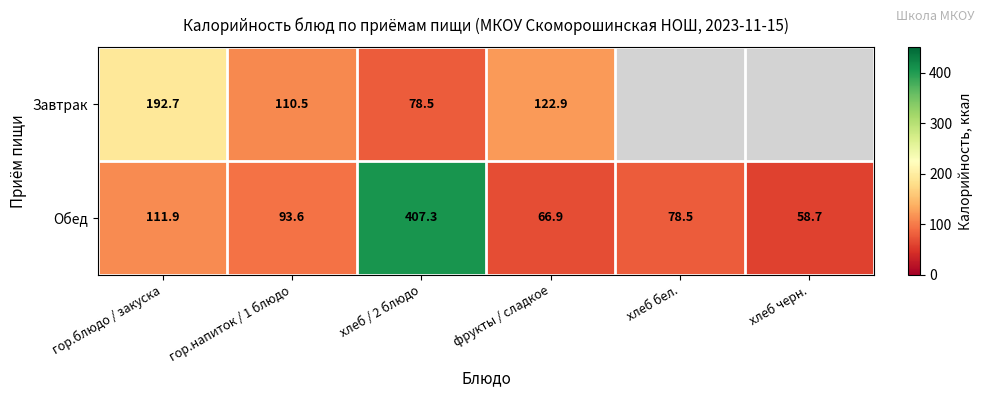

What is the minimum value for Обед?

58.7